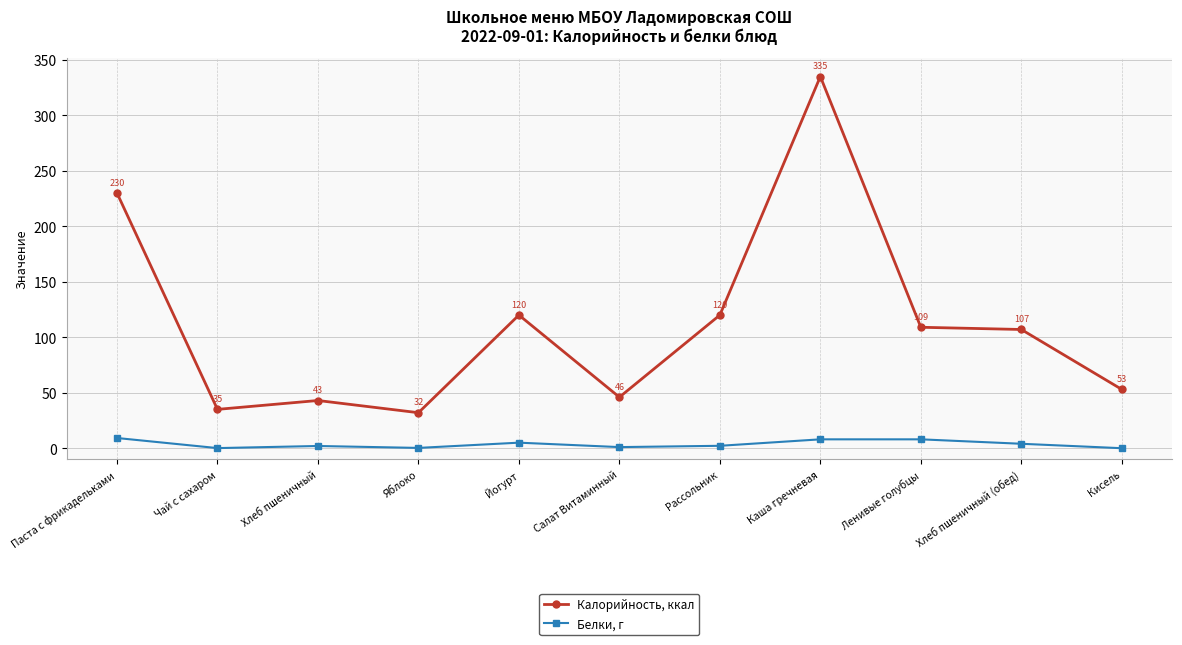

Is it true that Калорийность, ккал equals 75.7 at Хлеб пшеничный?

False